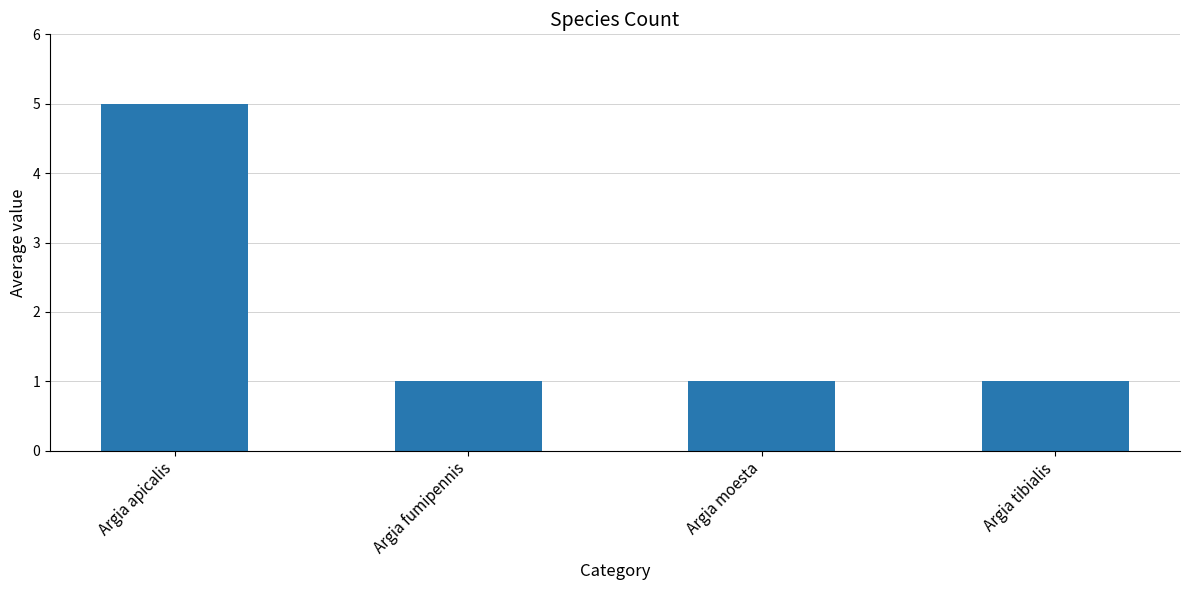

True or false: the data shows 1 at Argia fumipennis.

True